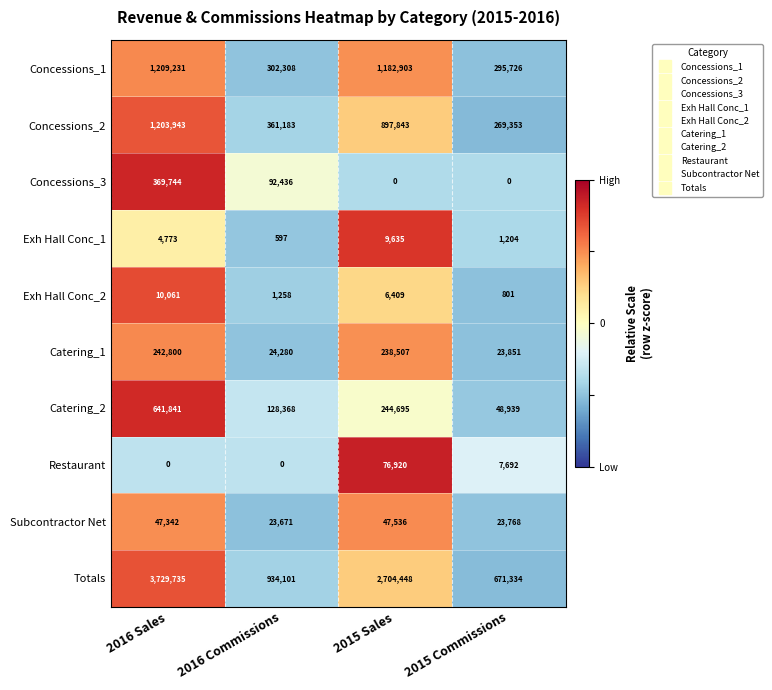

What is the greatest value displayed?

3729735